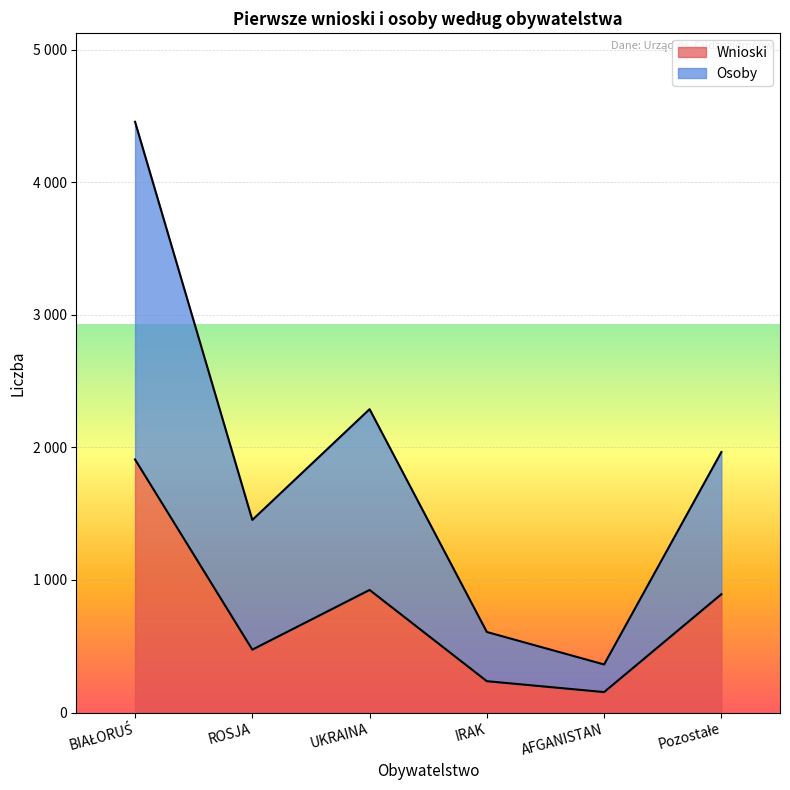

How many data points in Wnioski are above 893?

2